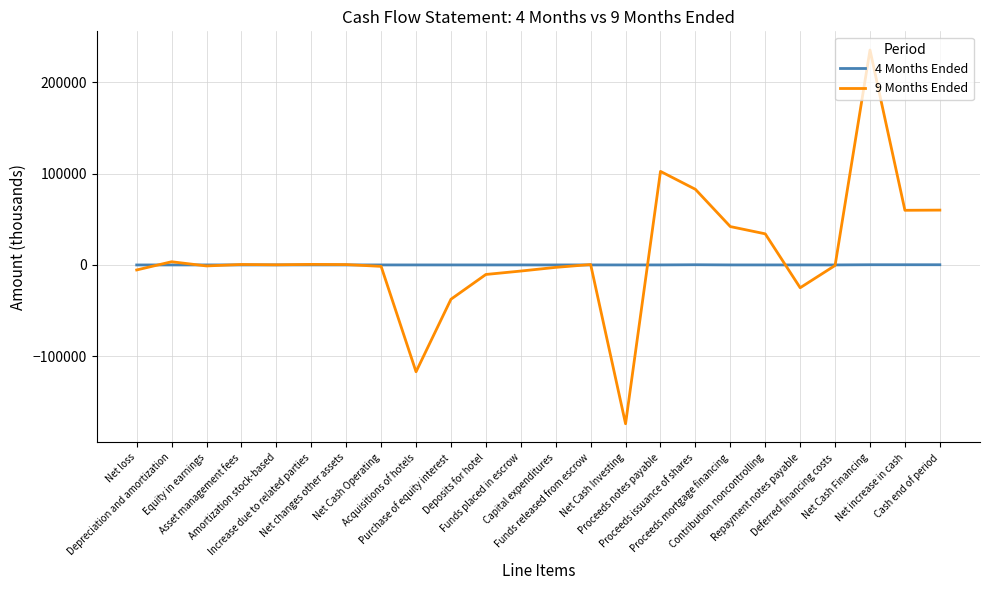

List the series in order of their overall mean, lowest first.

4 Months Ended, 9 Months Ended